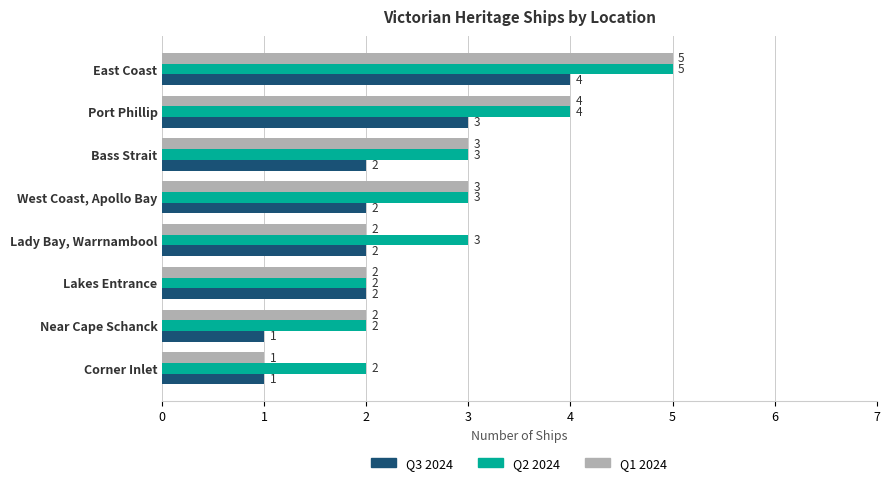

The value of Q1 2024 at Corner Inlet is 1. True or false?

True